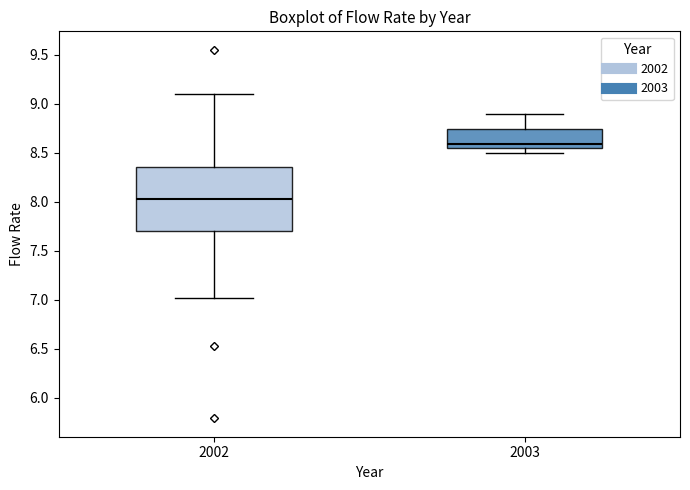

Reading left to right, read every box against the y-axis: the position of its median line, the range the box covers, and the ends of its whiskers. The values are not printed on the chart, so give them approximately, as read against the axis.

2002: median 8.05, box 7.70 to 8.35, whiskers 7.00 to 9.10
2003: median 8.60, box 8.55 to 8.75, whiskers 8.50 to 8.90